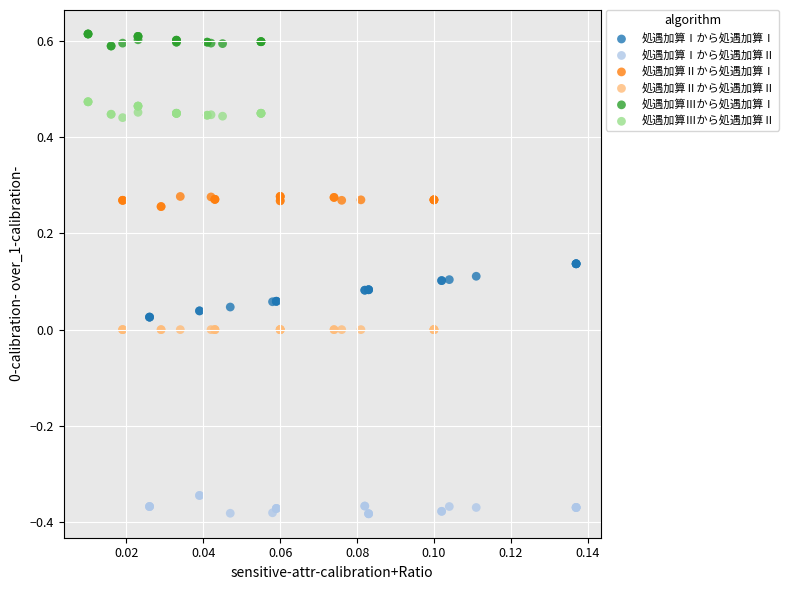

Which series contains the lowest Y value?

処遇加算Ⅰから処遇加算Ⅱ